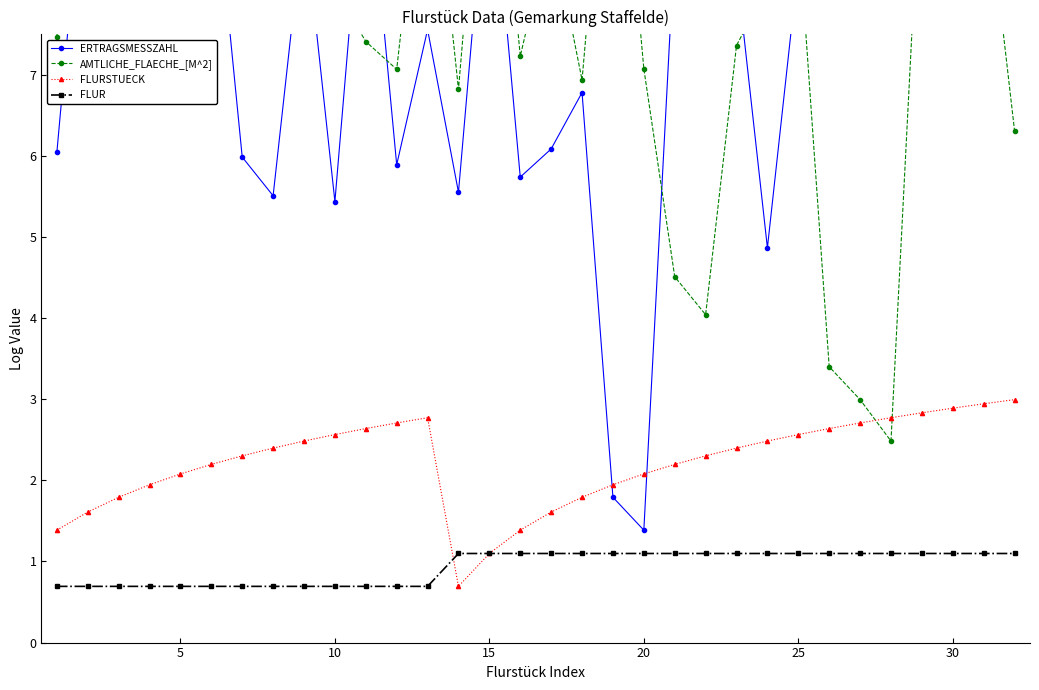

What is the sum of the FLUR values at 20 and 25?

2.2